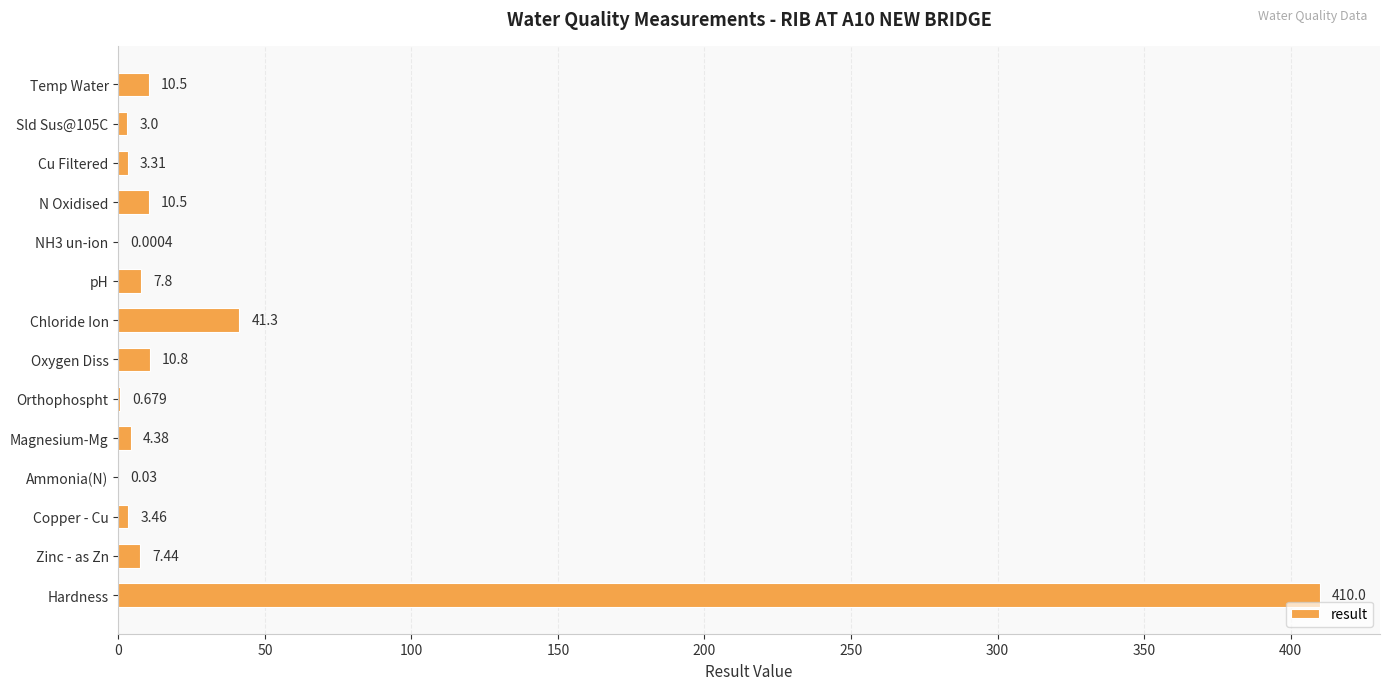

Count the number of data series in this chart.

1